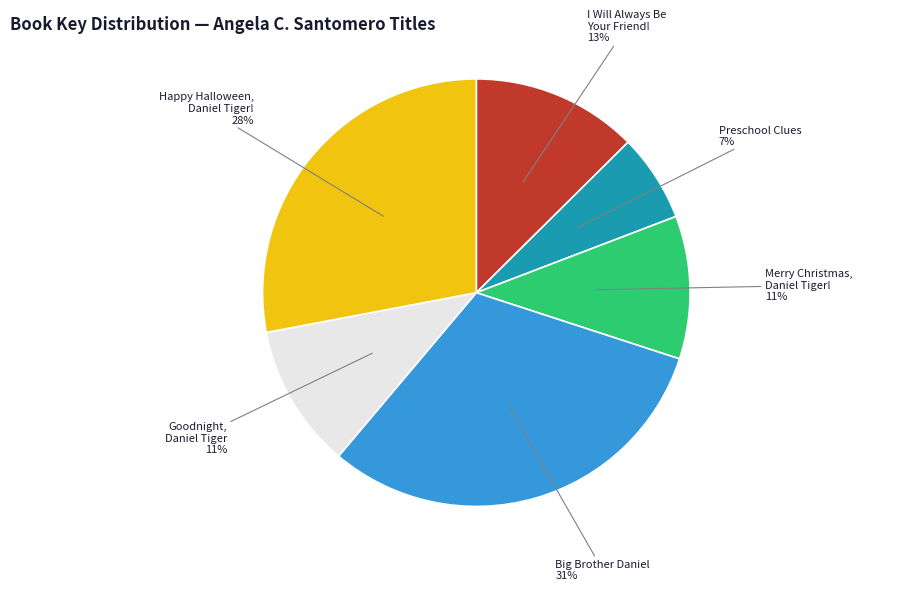

What is the ratio of the value at Happy Halloween, Daniel Tiger! to the value at I Will Always Be Your Friend!?

2.2